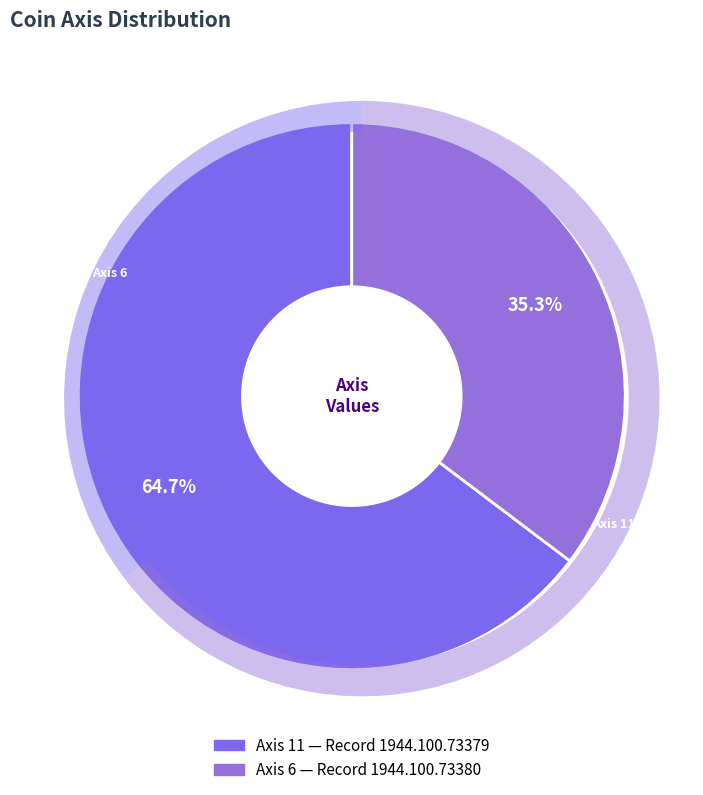

Is it true that 1944.100.73380 is 35% of the pie?

True